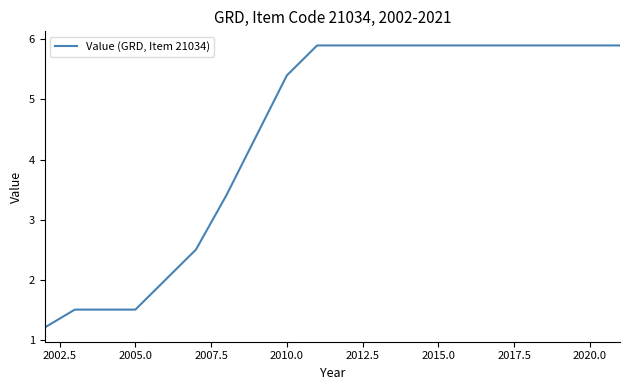

What is the smallest value displayed?

1.2